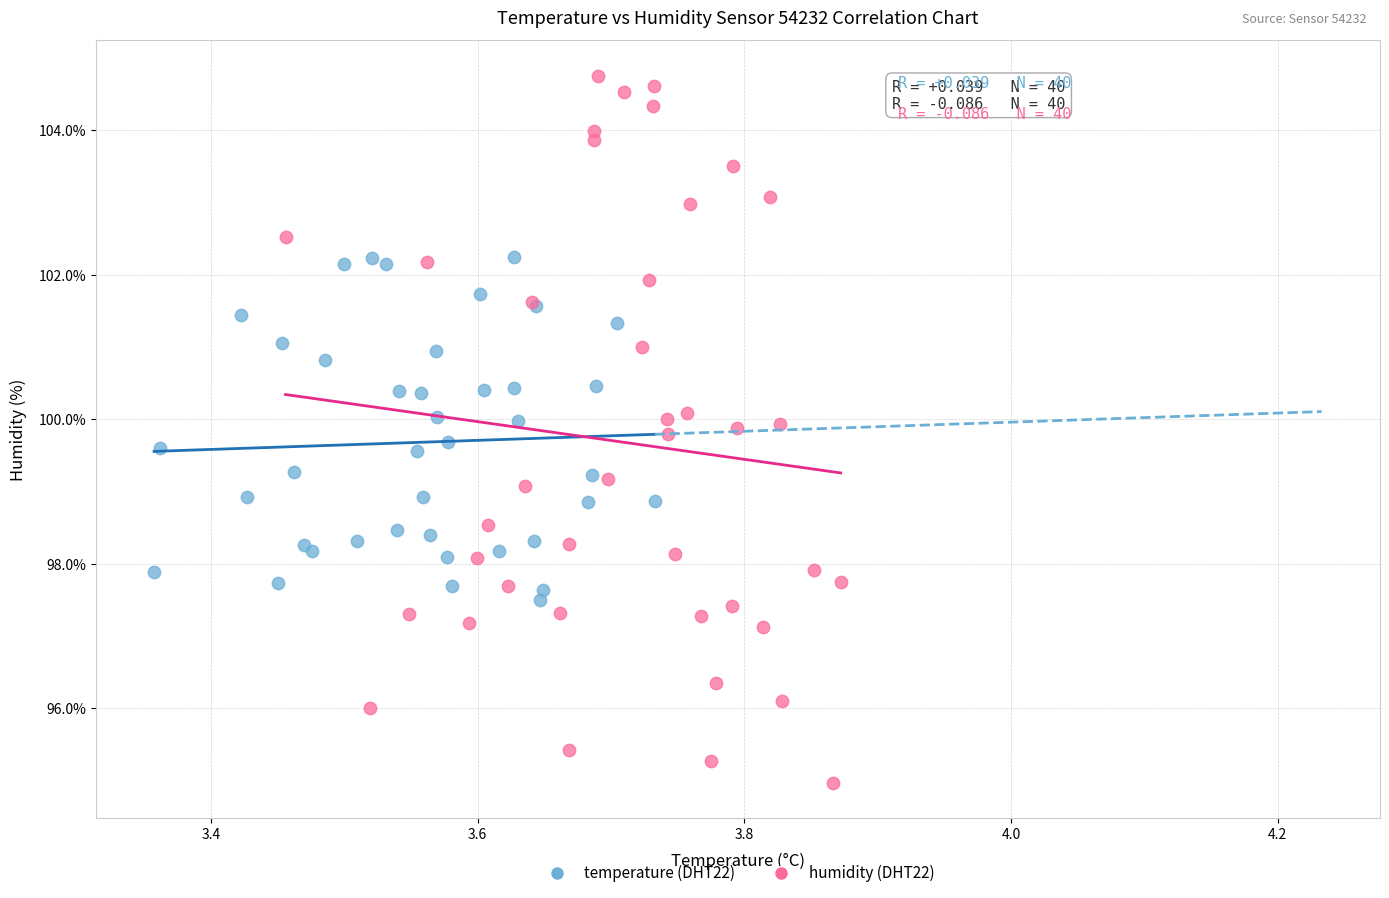

Which series contains the highest Y value?

humidity (DHT22)